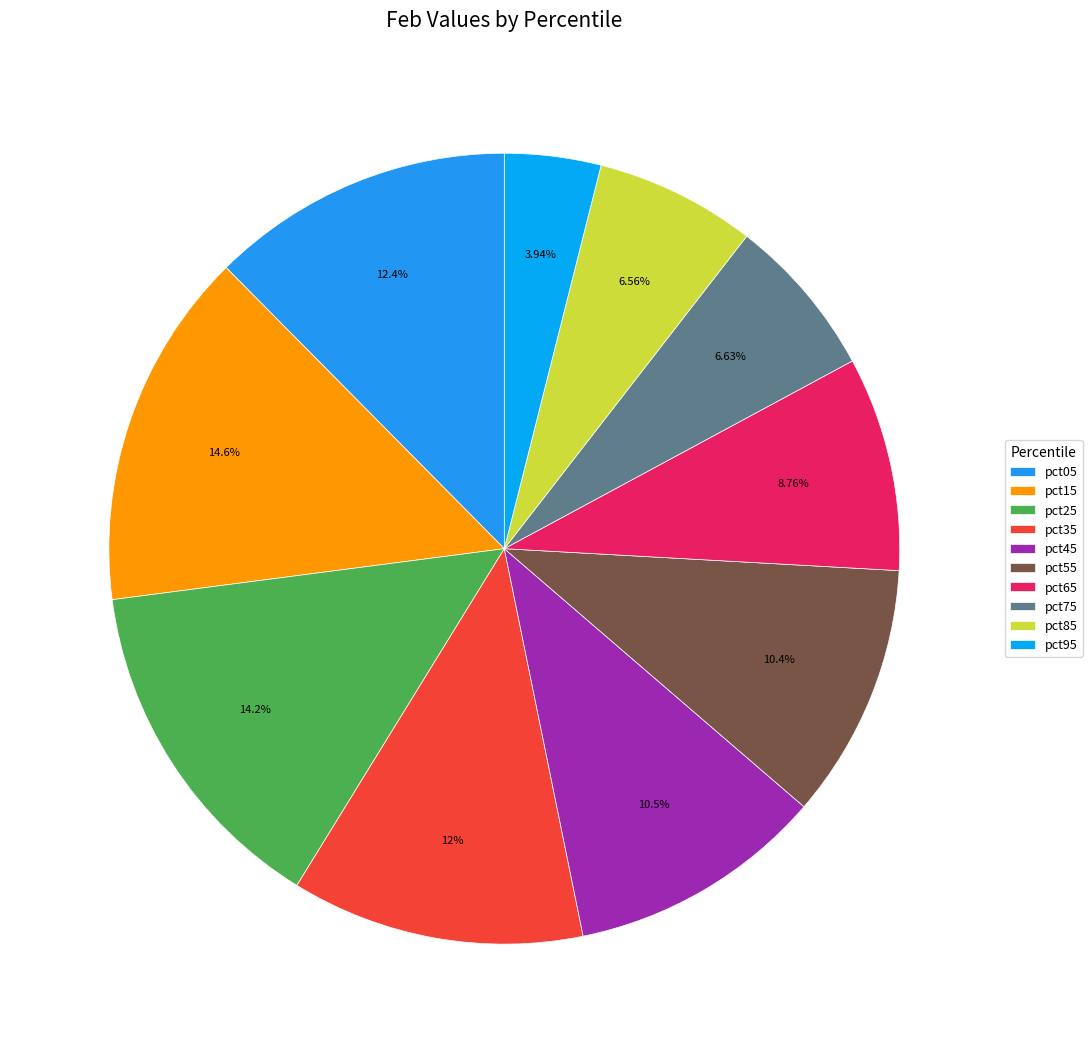

True or false: pct35 accounts for 23% of the total.

False